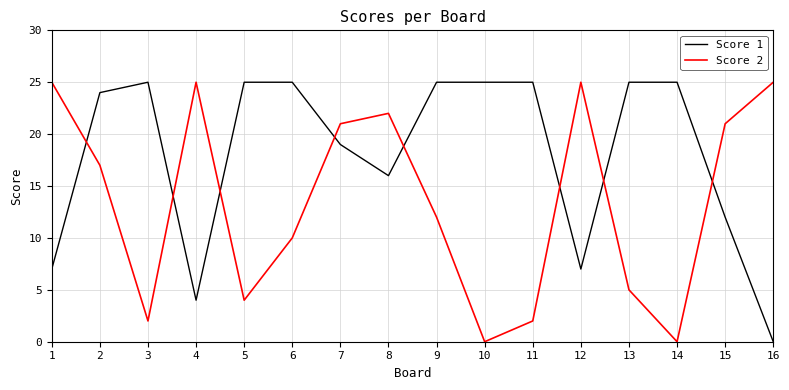

Which series changed the most between 7 and 13?

Score 2